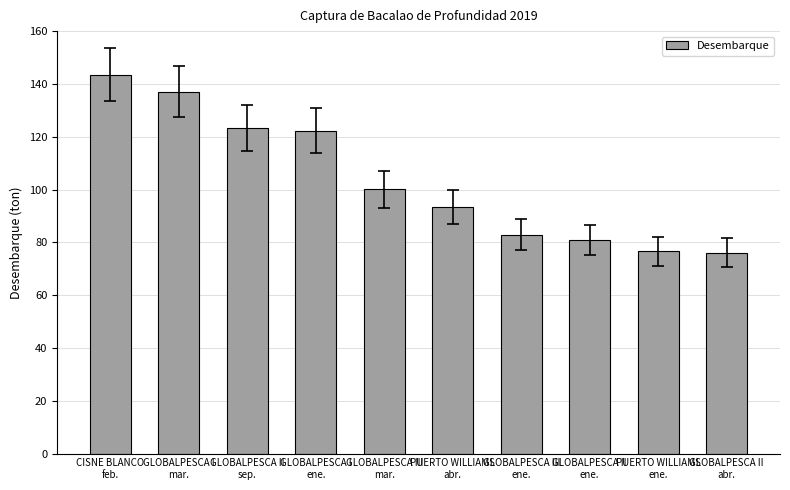

What is the value of the 10th bar from the left?

76.1